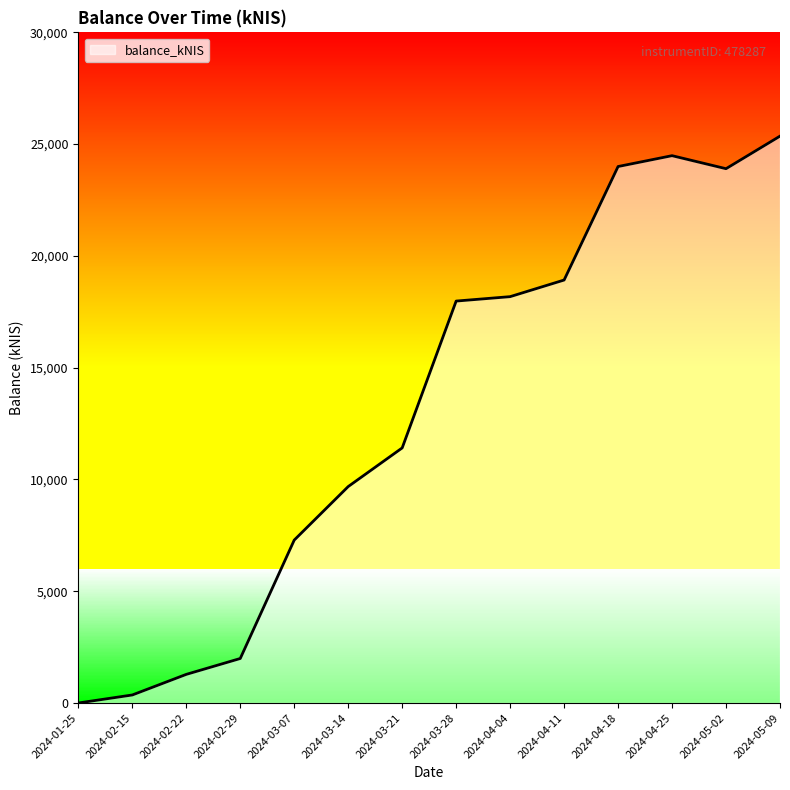

What is the sum of all values?

184828.3